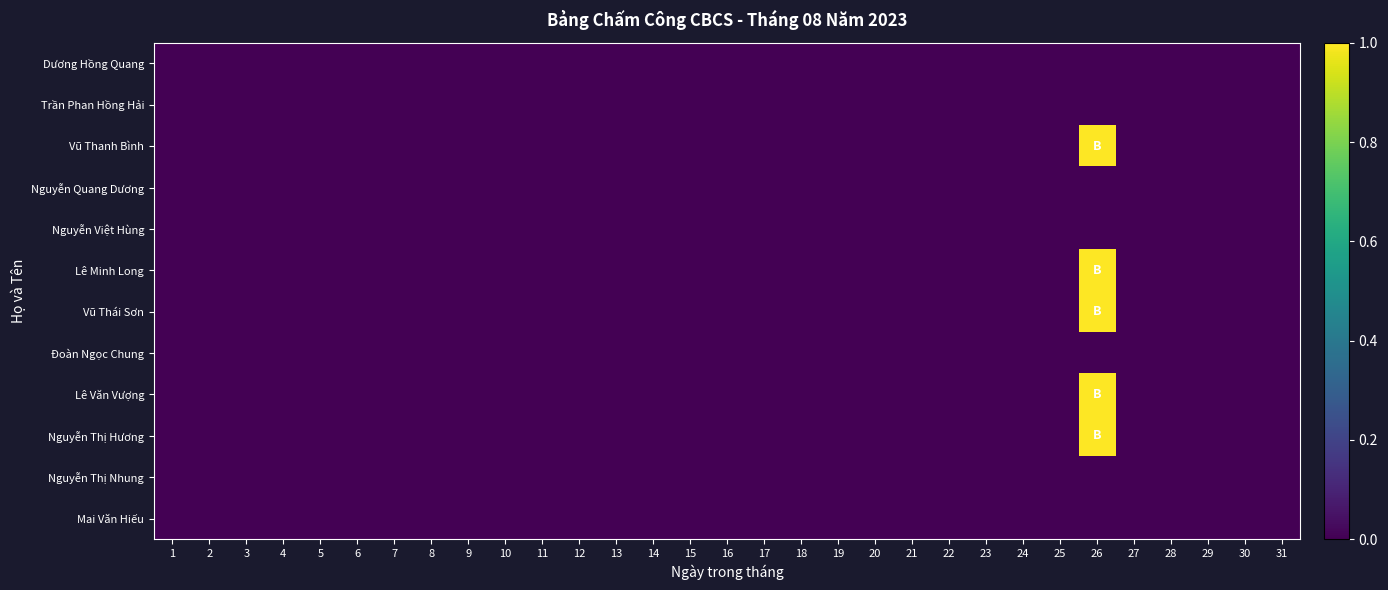

At 19, list the series in order from smallest to largest.

Dương Hồng Quang, Trần Phan Hồng Hải, Vũ Thanh Bình, Nguyễn Quang Dương, Nguyễn Việt Hùng, Lê Minh Long, Vũ Thái Sơn, Đoàn Ngọc Chung, Lê Văn Vượng, Nguyễn Thị Hương, Nguyễn Thị Nhung, Mai Văn Hiếu